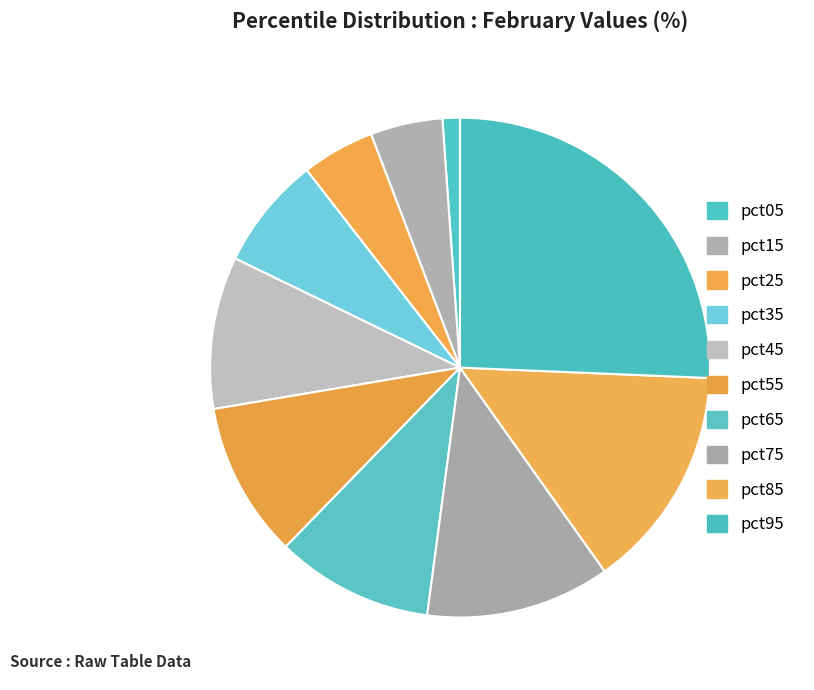

How many segments does this pie chart have?

10